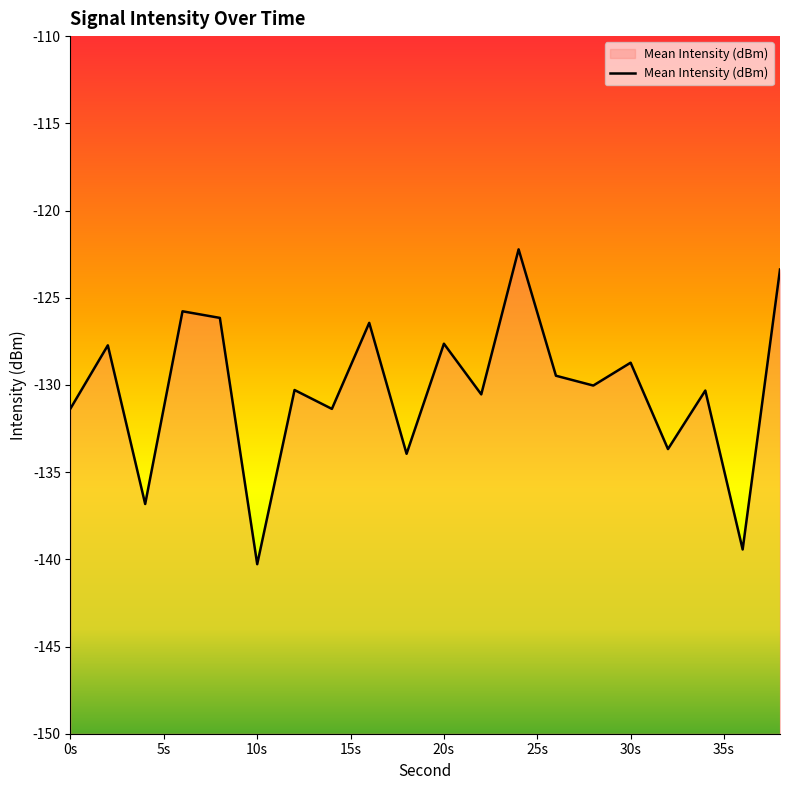

True or false: the data has more than 0 interior local peaks.

True